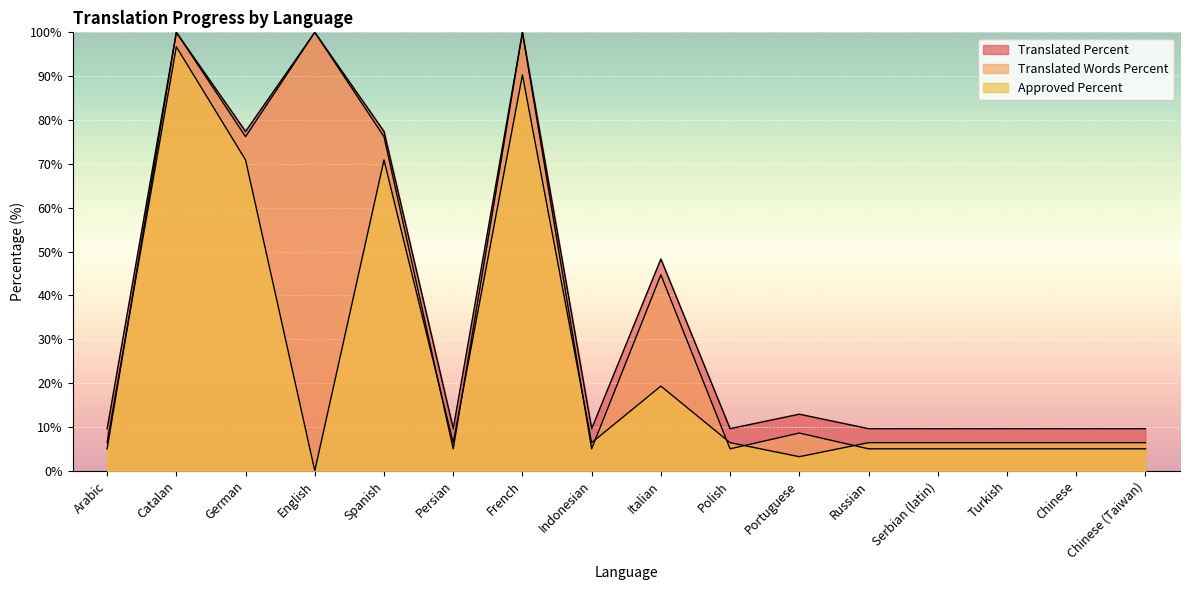

Where is the first local maximum for approved_percent?

Catalan